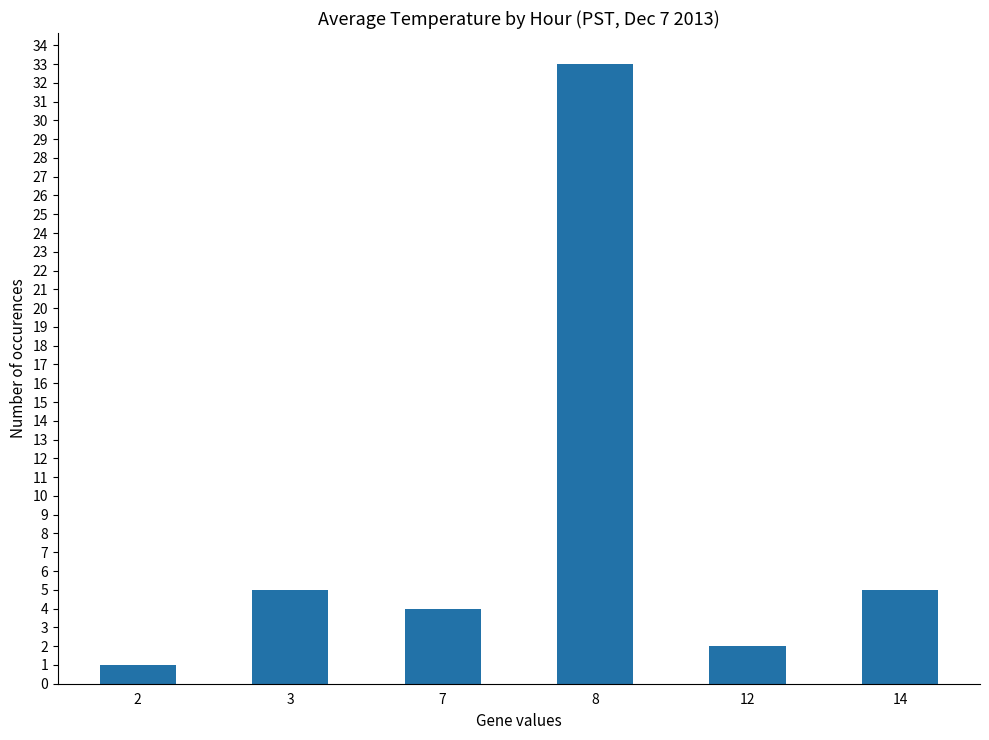

What is the value of the 6th bar from the left?

5